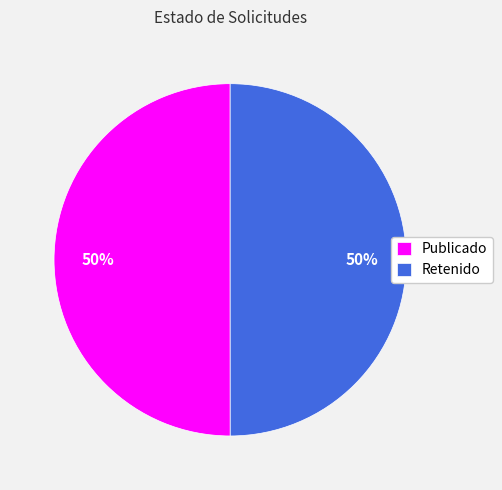

Is it true that Publicado is 50% of the pie?

True